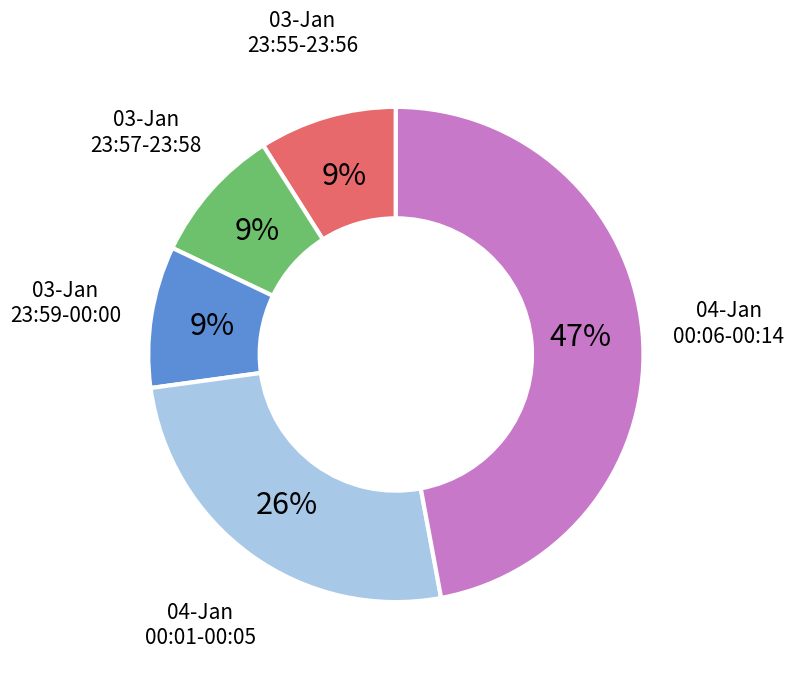

Does any single category account for the majority?

No